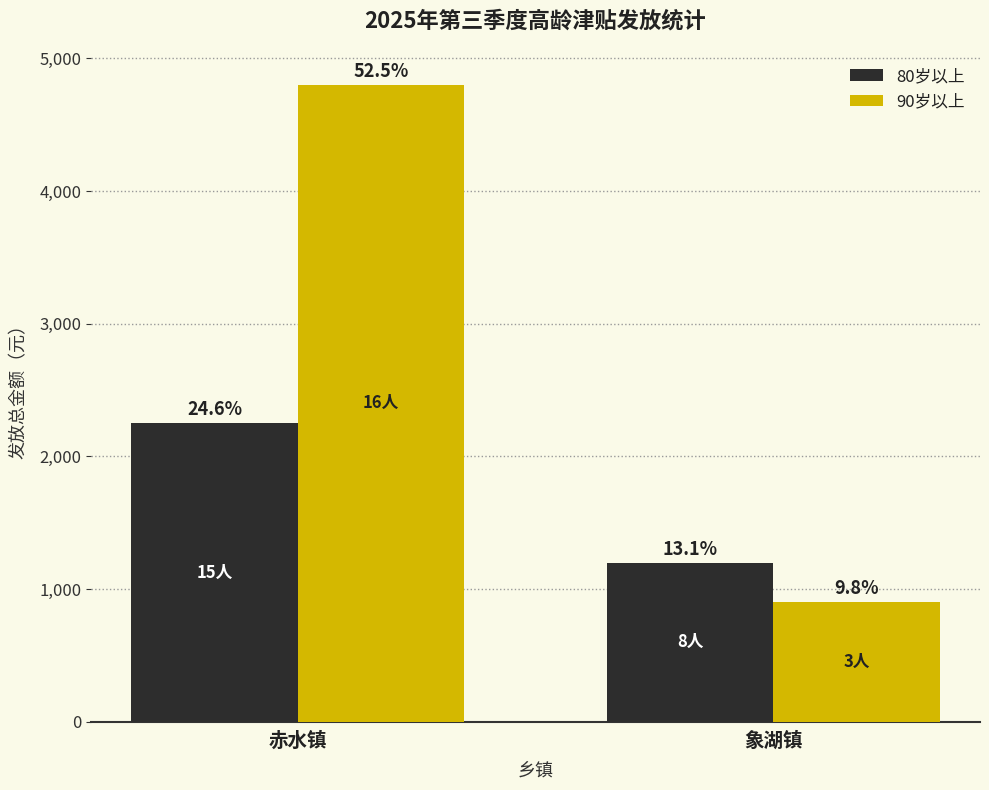

Is it true that 90岁以上 equals 7970 at 赤水镇?

False